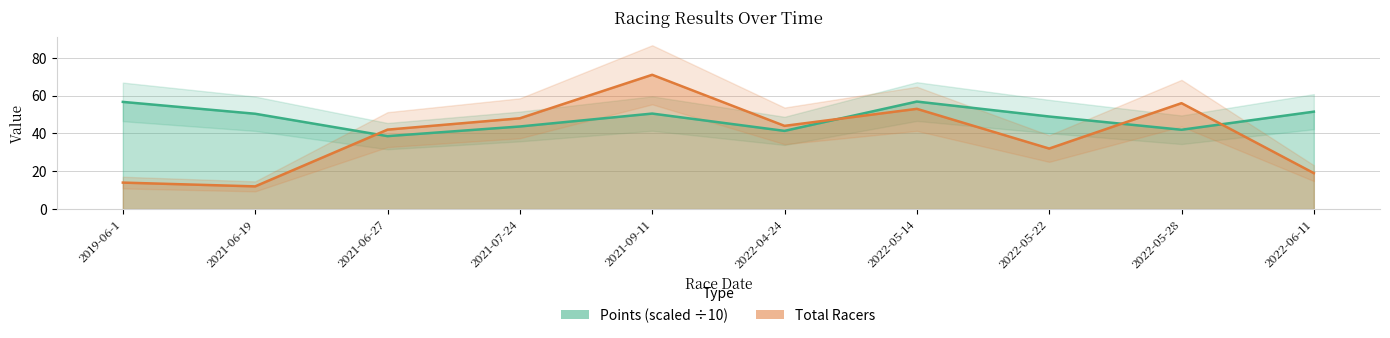

Count the number of categories in the chart.

10